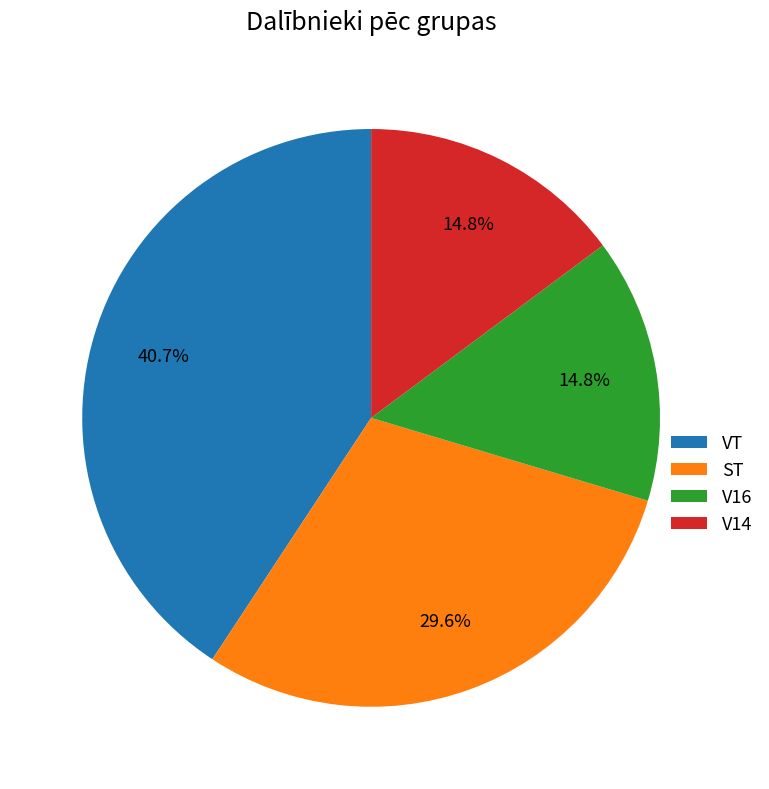

The V16 slice represents 15% of the pie. True or false?

True